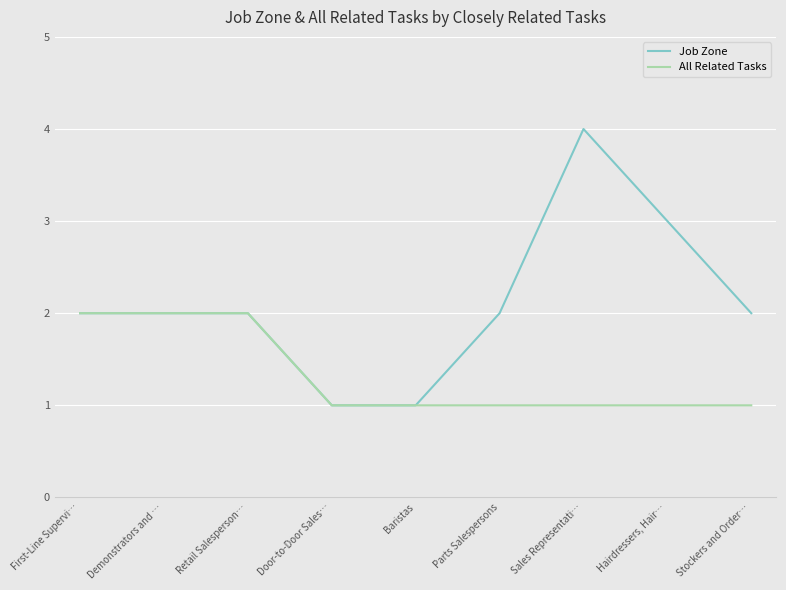

What position from the left is Parts Salespersons?

6